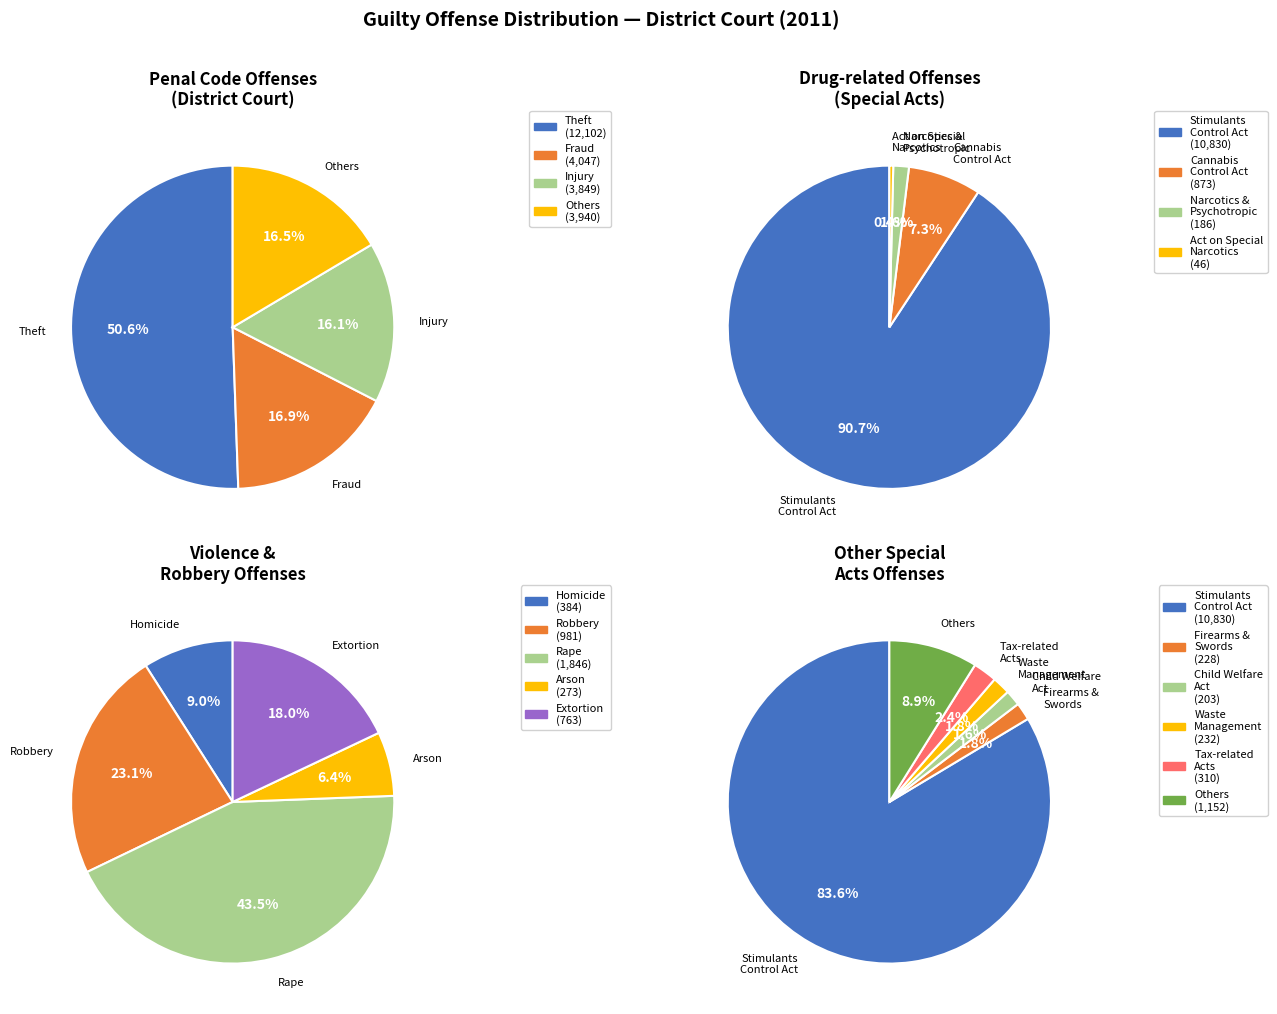

Which has a higher value, Homicide or Extortion?

Extortion